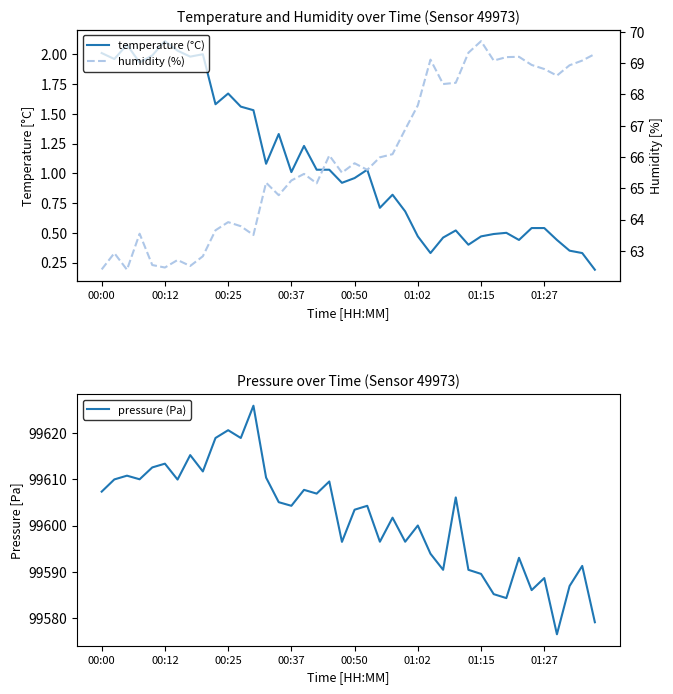

True or false: temperature (°C) and pressure (Pa) cross at least once.

False